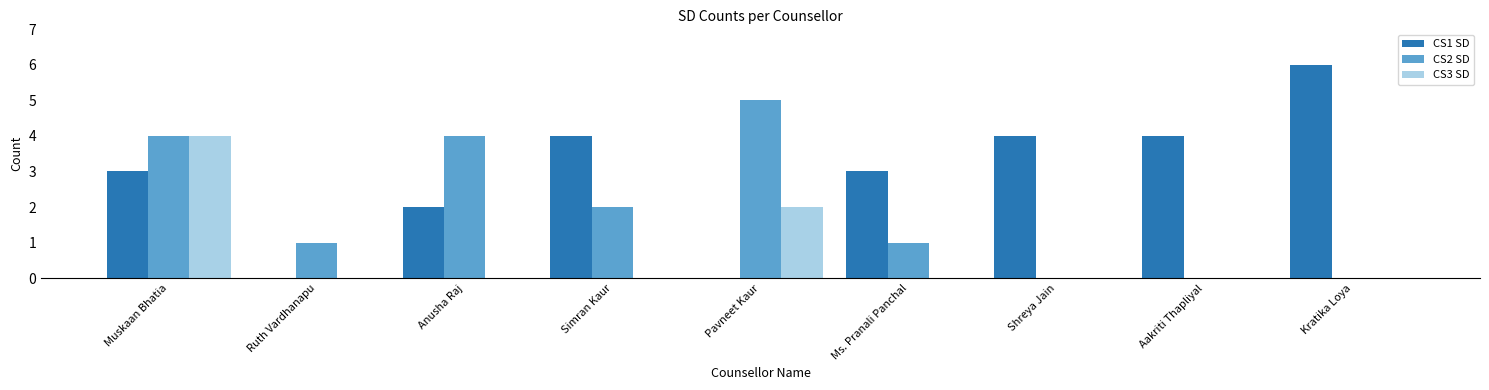

What is the maximum value shown in the chart?

6